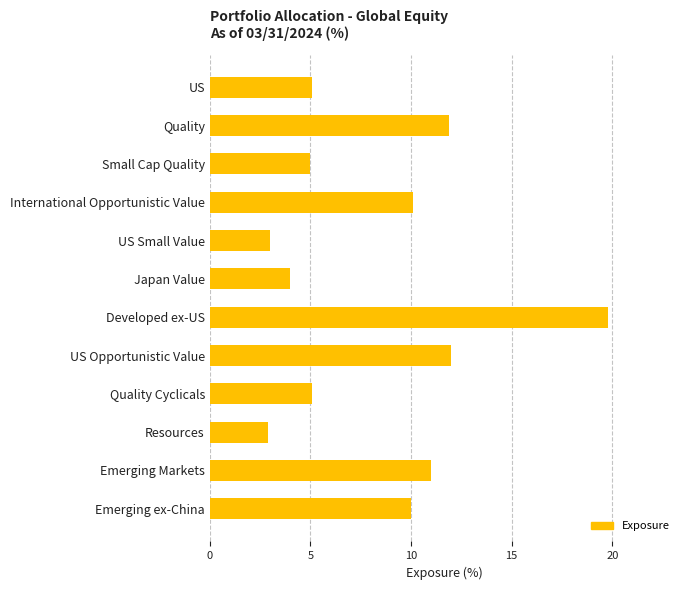

Is it true that the value at US Small Value is 4.1?

False